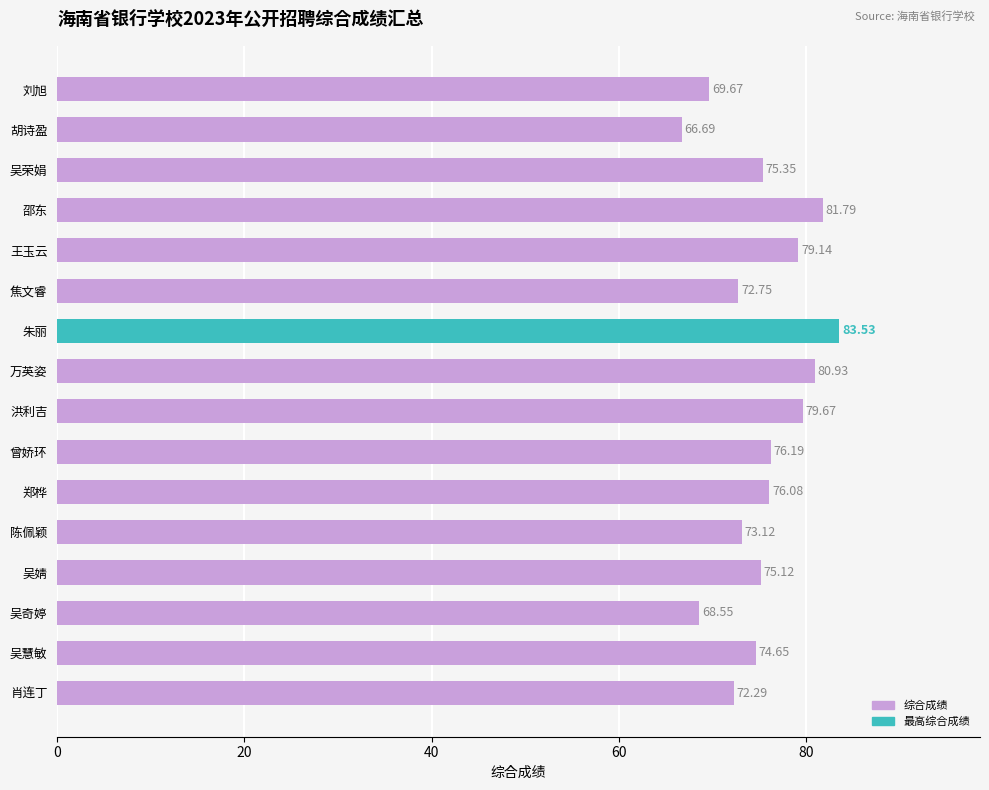

At which category does the chart reach its minimum across all series?

胡诗盈